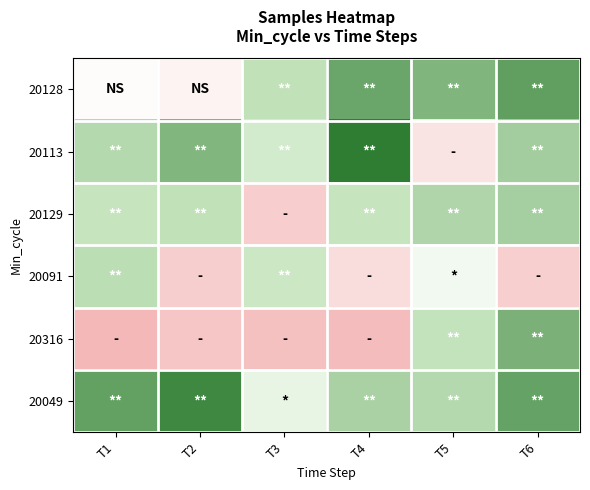

List the series in order of their peak value, lowest first.

20091, 20129, 20316, 20128, 20049, 20113